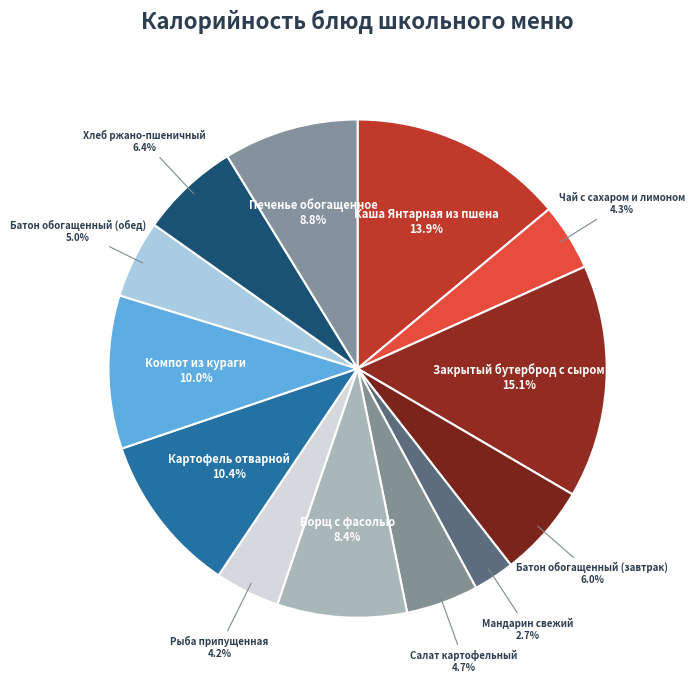

Is Чай с сахаром и лимоном the majority of the pie?

No